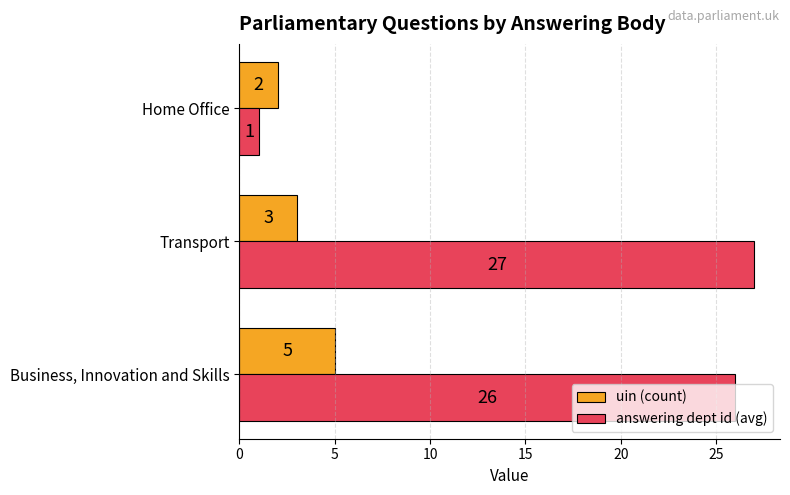

What is the minimum value for uin (count)?

2